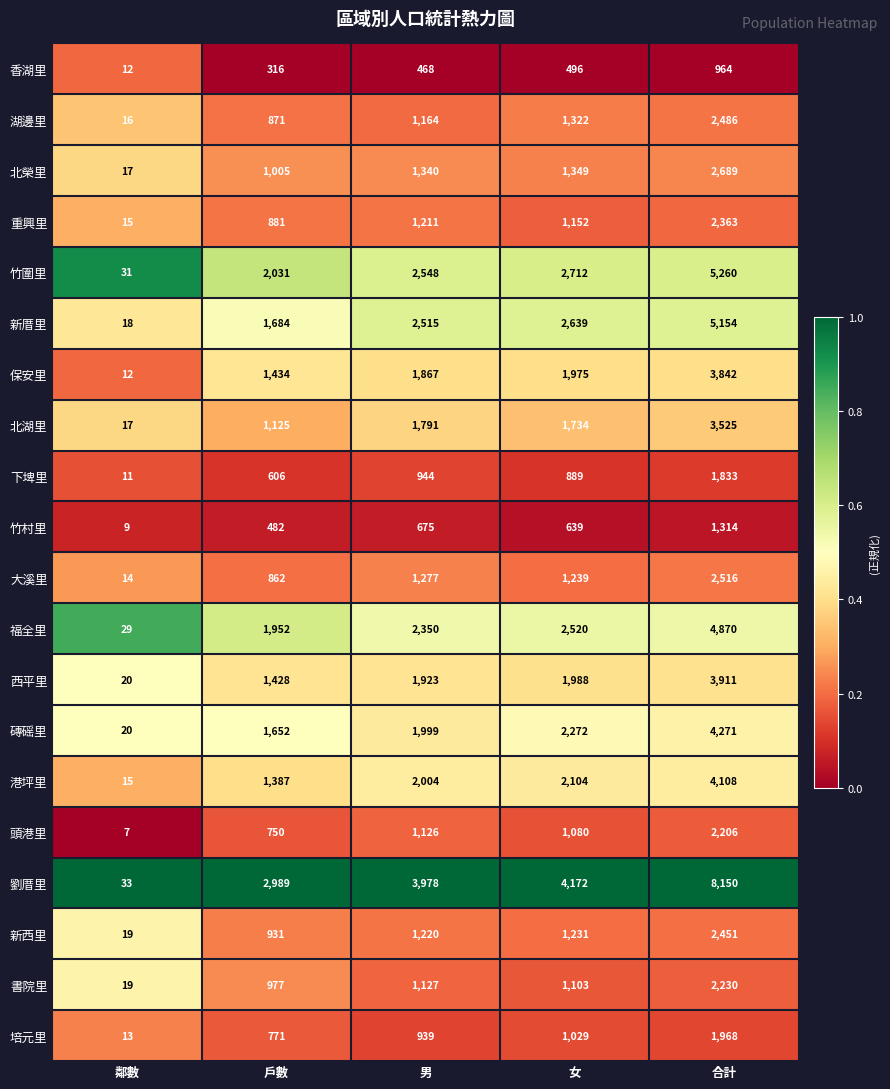

What is the spread (max minus min) of values at 女?

3676